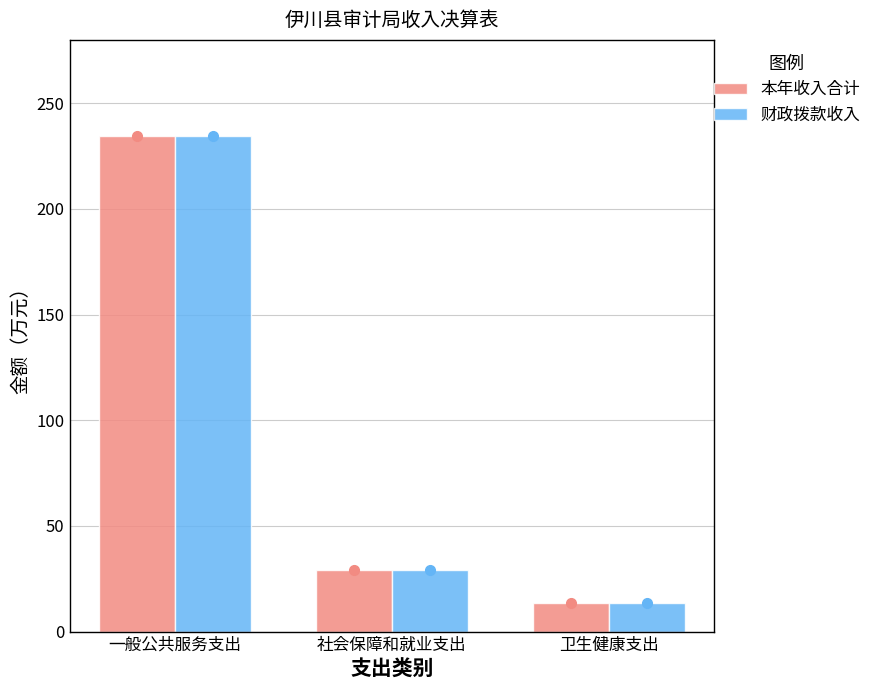

The value of 本年收入合计 at 一般公共服务支出 is 361.5. True or false?

False